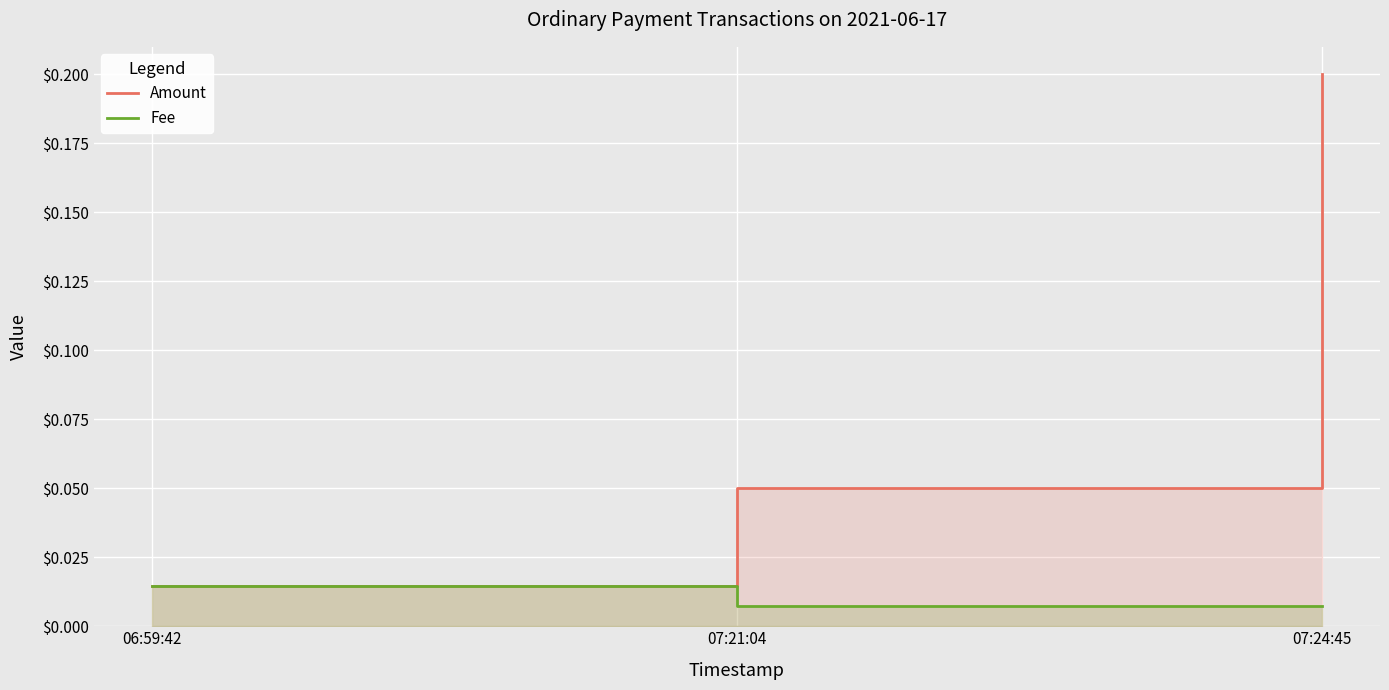

Which category has the lowest value in the Amount series?

06:59:42